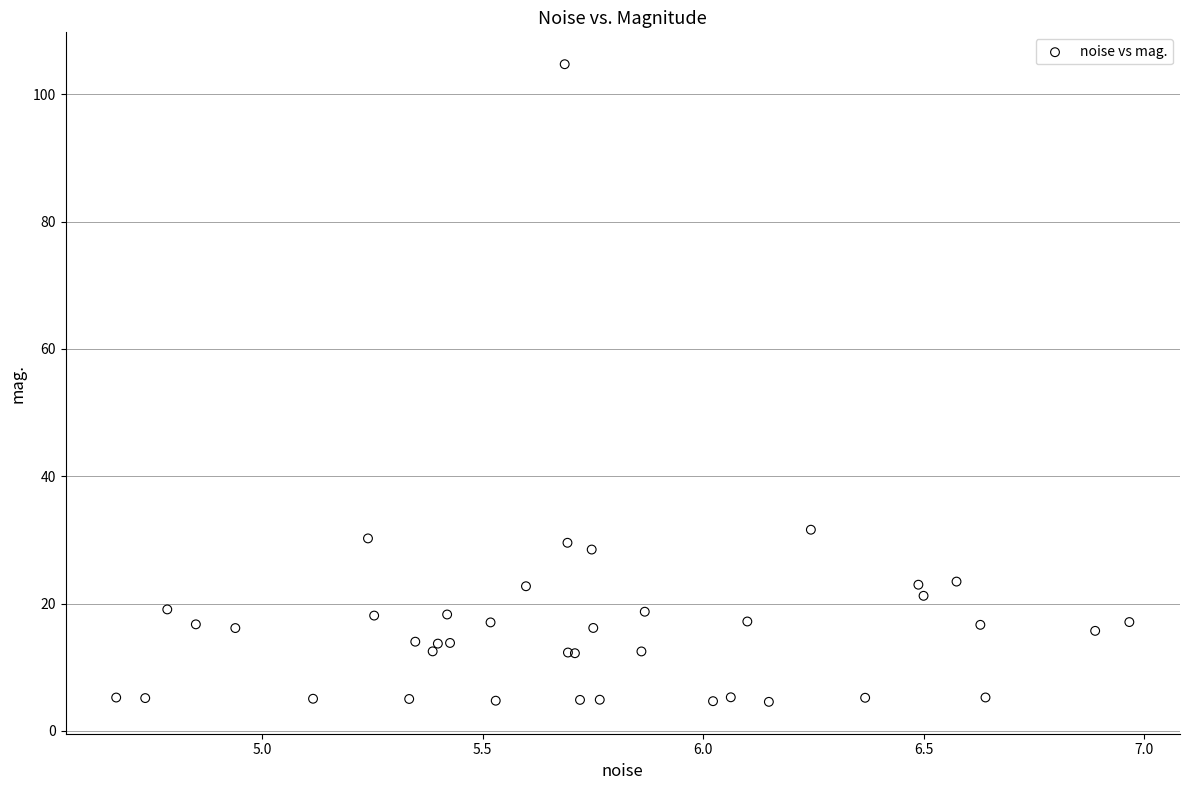

What Y value in the scatter plot is closest to 54?

31.6